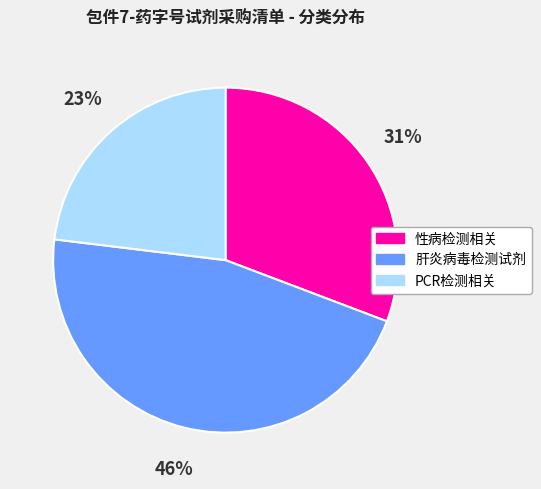

Which slice is the largest?

肝炎病毒检测试剂